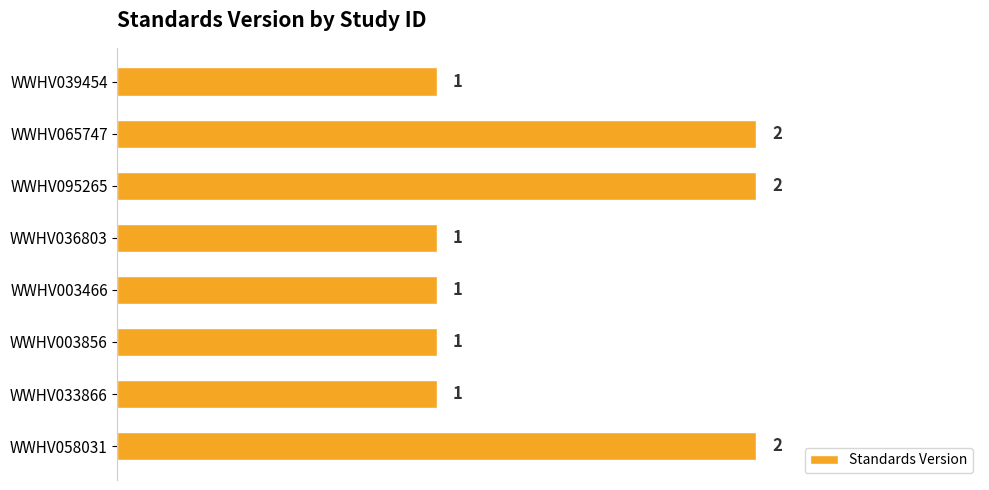

Is it true that the value at WWHV036803 is 0?

False